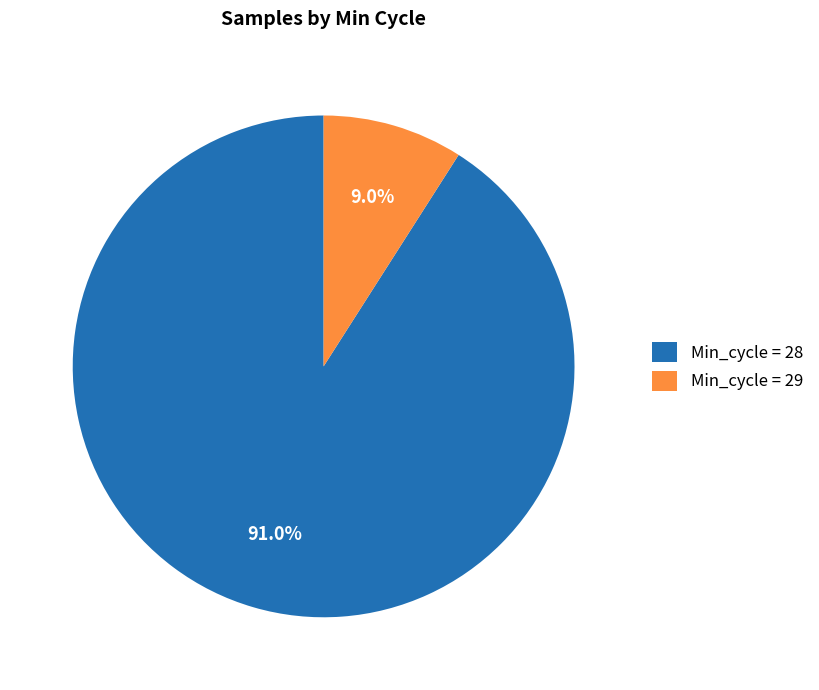

What is the ratio of the value at Min_cycle = 28 to the value at Min_cycle = 29?

10.1